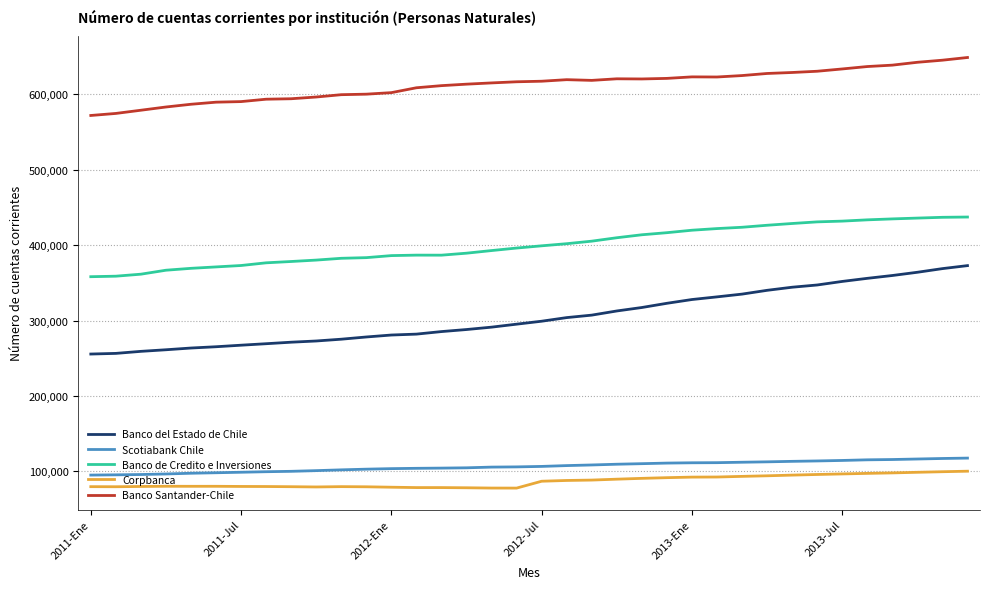

What is the greatest value displayed?

648886